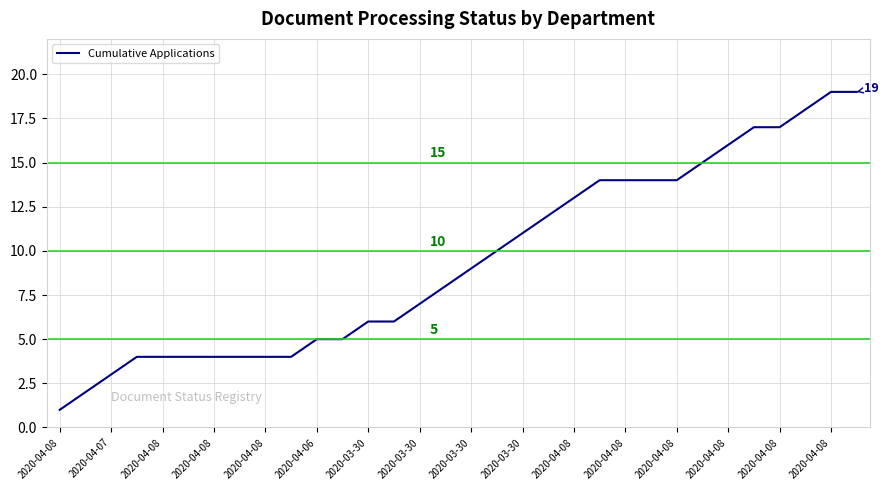

How many lines are shown in the chart?

1